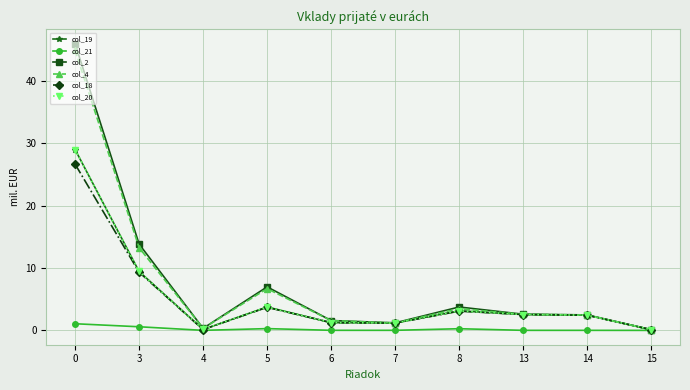

What is the highest value of the col_2 series?

46.0